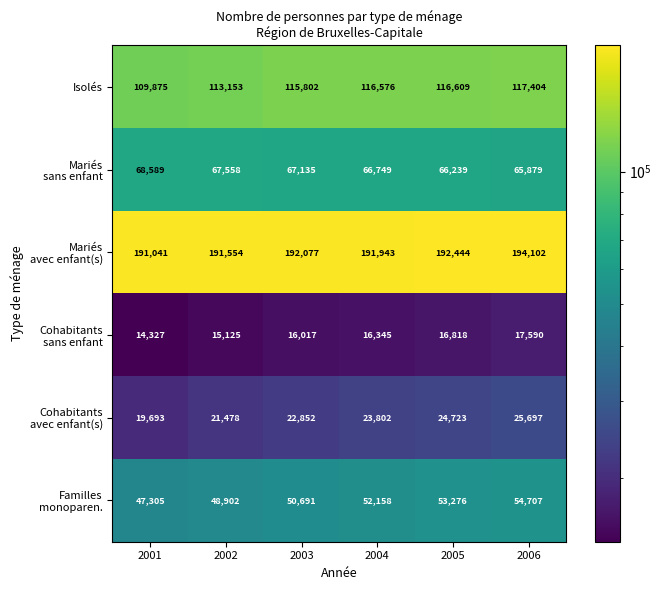

True or false: Isolés has a value of 62047 at 2002.

False